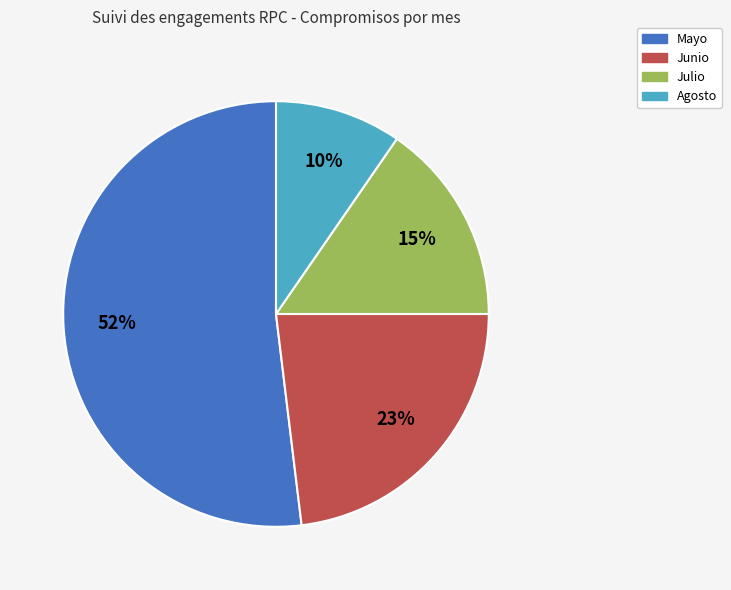

To the nearest percent, what is the combined percentage of Julio and Mayo?

67%